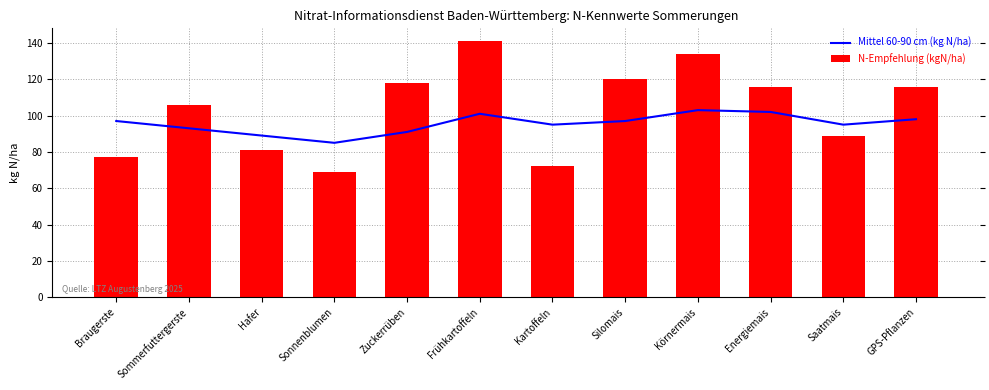

The N-Empfehlung (kgN/ha) series shows 69 at Sonnenblumen. True or false?

True